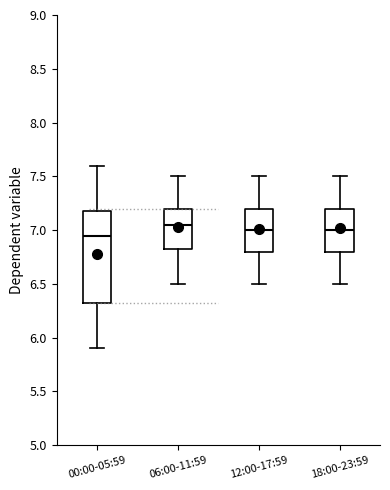

Which box is the tallest, from its lower edge to its upper edge?

00:00-05:59